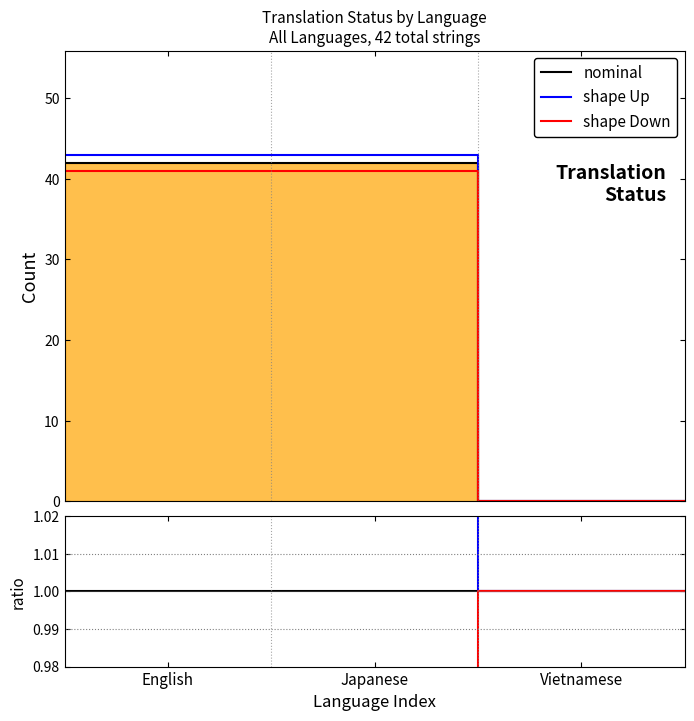

List the series in order of their overall mean, lowest first.

shape Down, nominal, shape Up